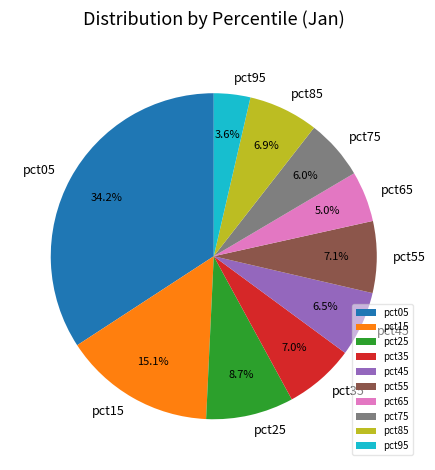

Combined, what portion of the pie is pct35 and pct55?

14.1%